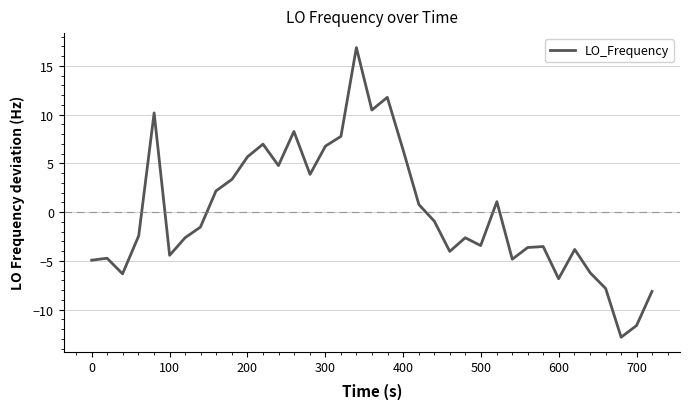

How many interior local valleys (lower than both neighbors) does the data have?

10